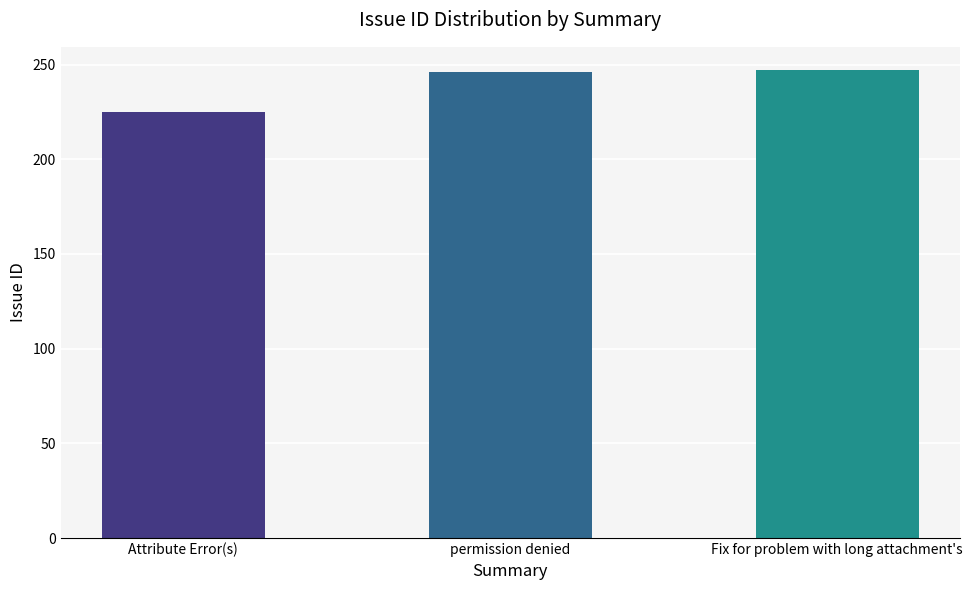

Is it true that the value at Fix for problem with long attachment's is 247?

True